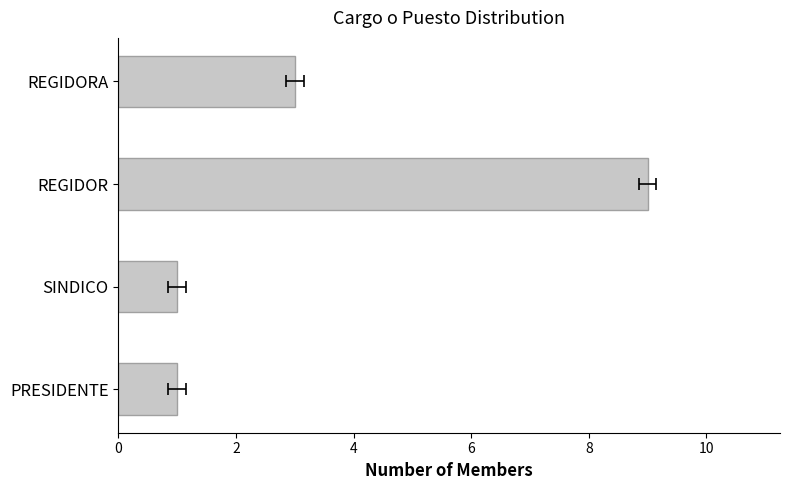

What is the change in value from REGIDOR to REGIDORA?

-6